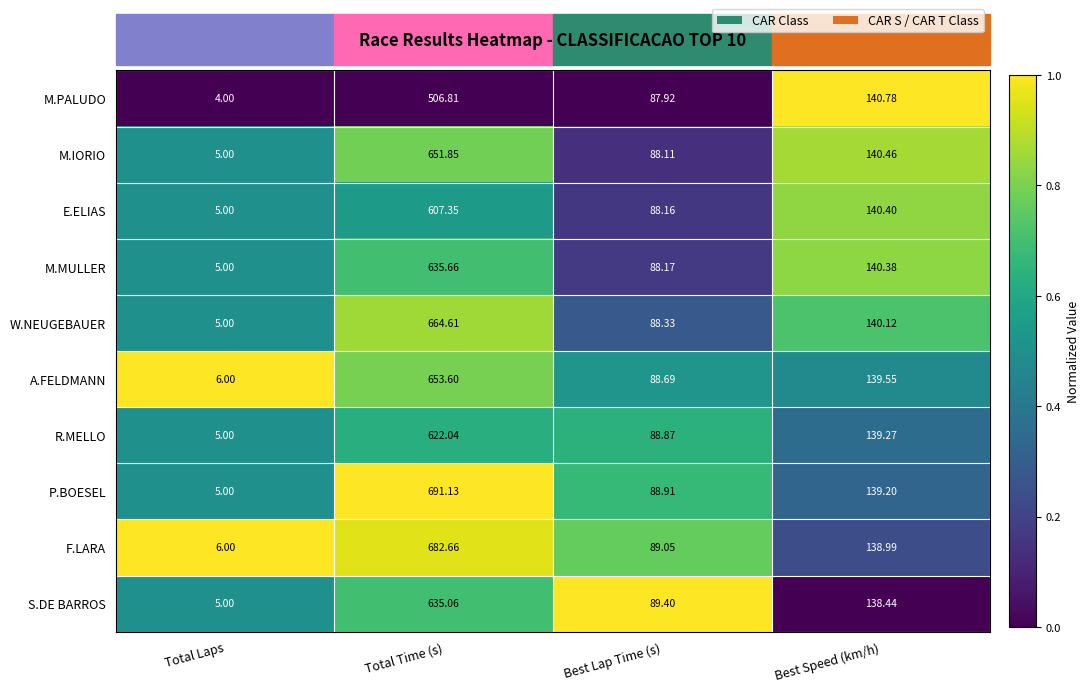

Between Total Time (s) and Best Speed (km/h), which series saw the biggest shift?

P.BOESEL